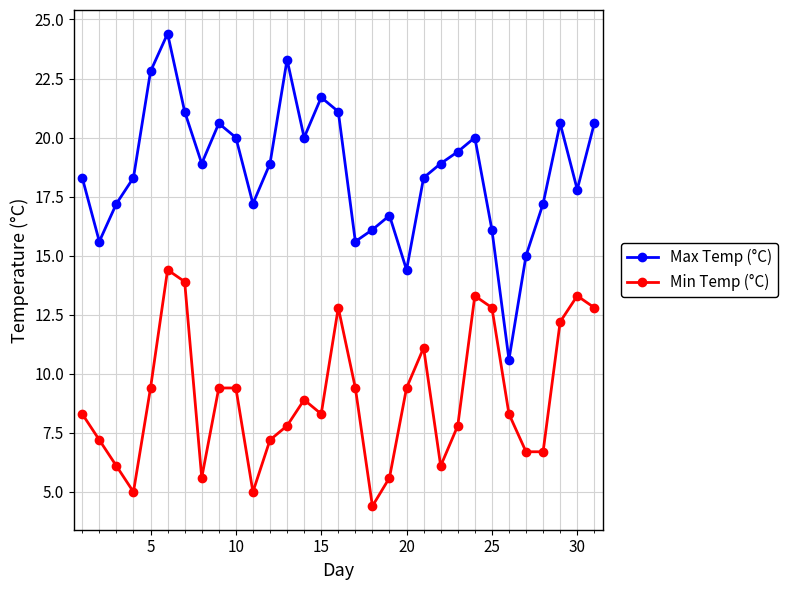

At how many categories does at least one series exceed 22?

3